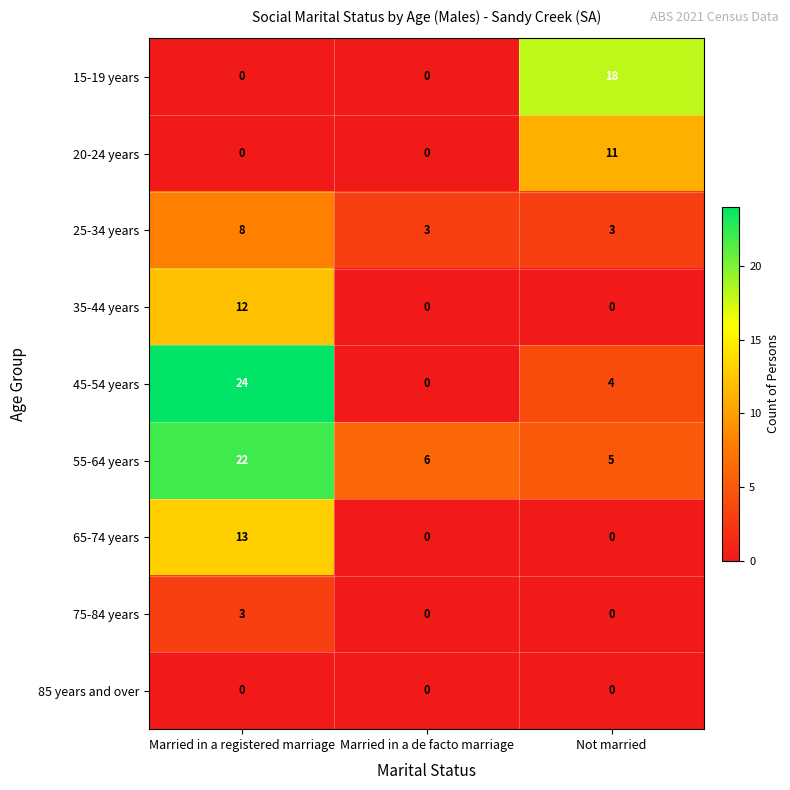

At how many categories does at least one series exceed 11?

2